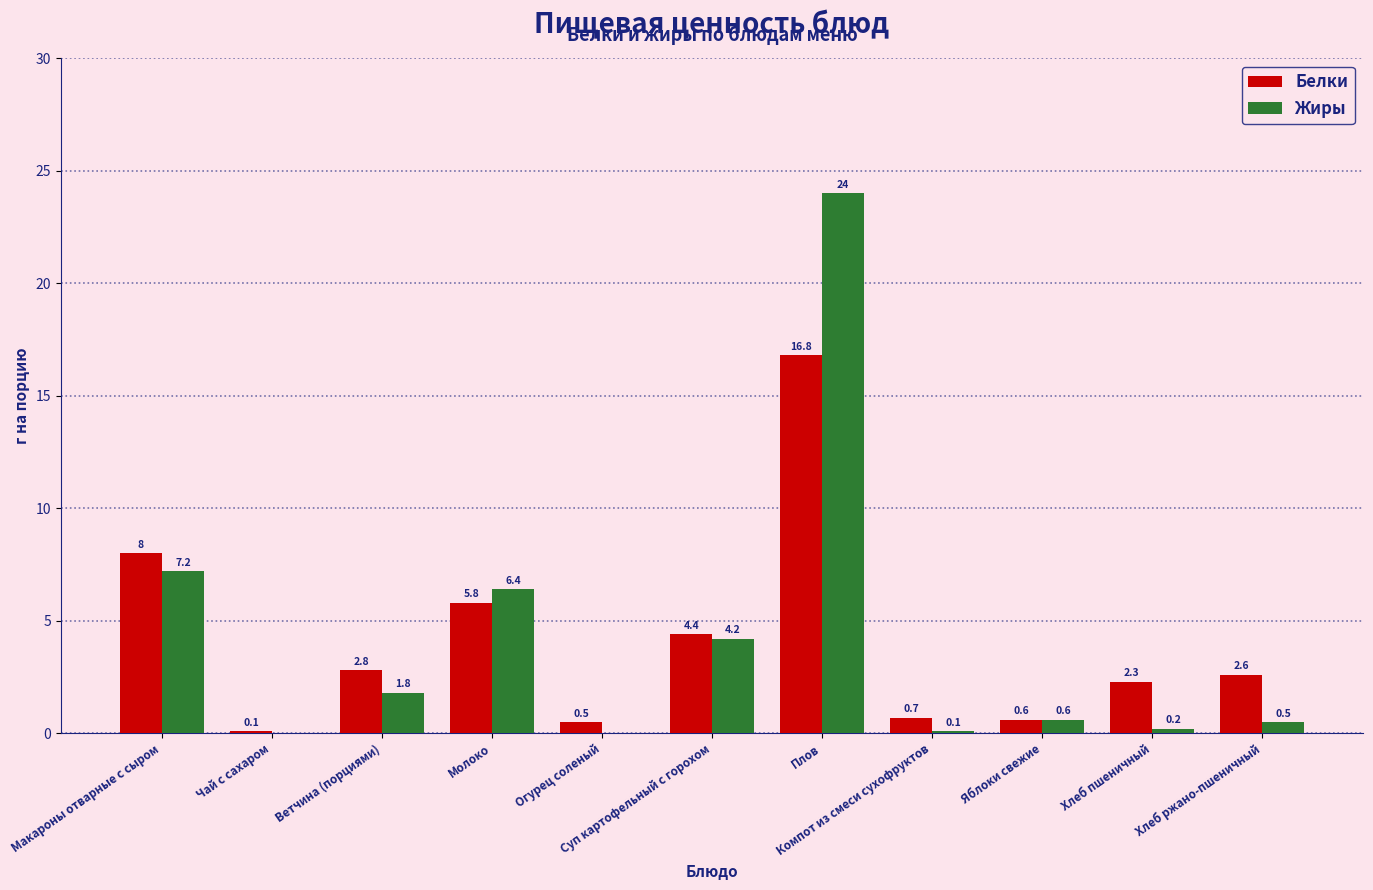

What is the total value across all series at Огурец соленый?

0.5